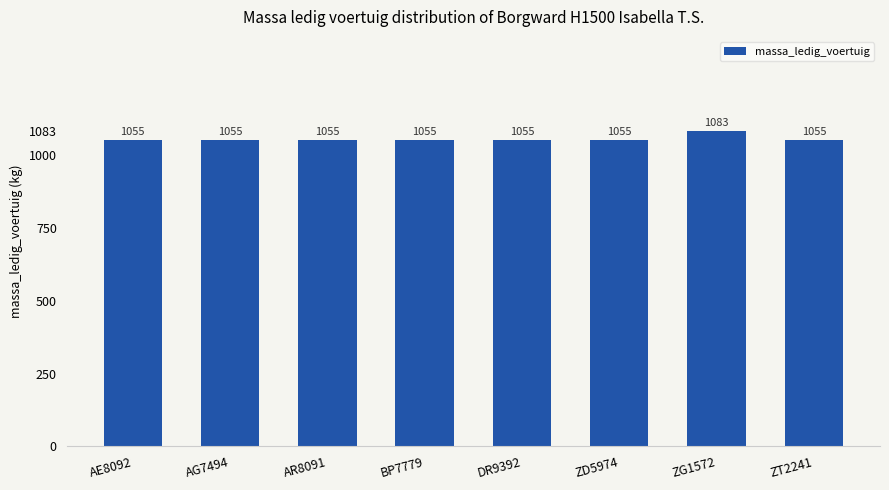

How many series are shown in this chart?

1